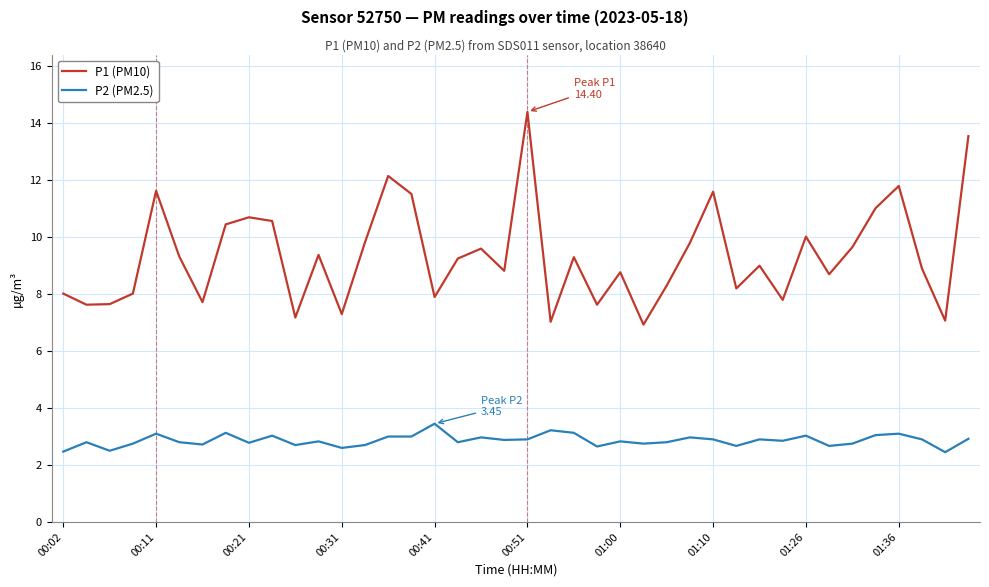

Does the chart have visible grid lines?

Yes